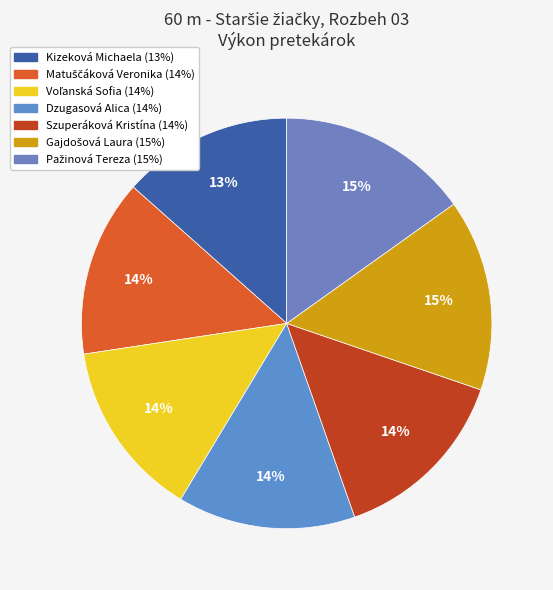

Is the sum of Szuperáková Kristína and Gajdošová Laura greater than half?

No